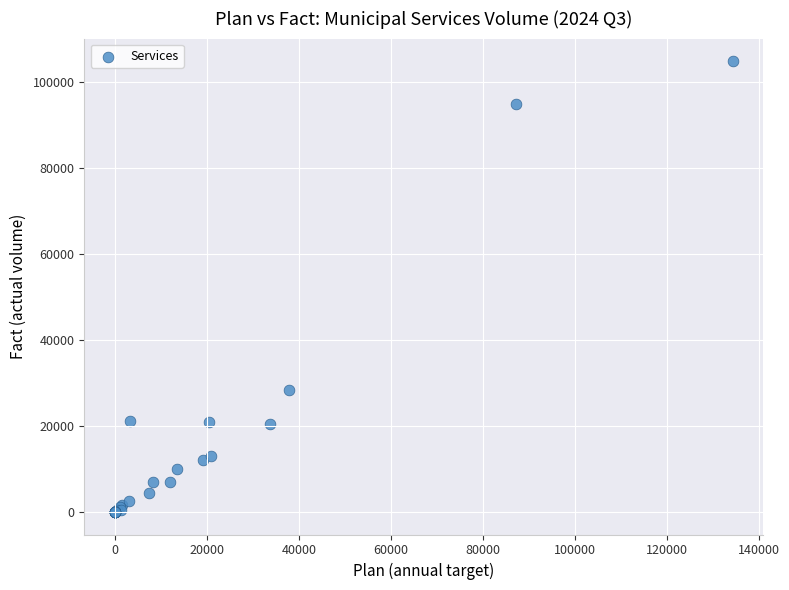

What Y value in the scatter plot is closest to 52419?

28343.7